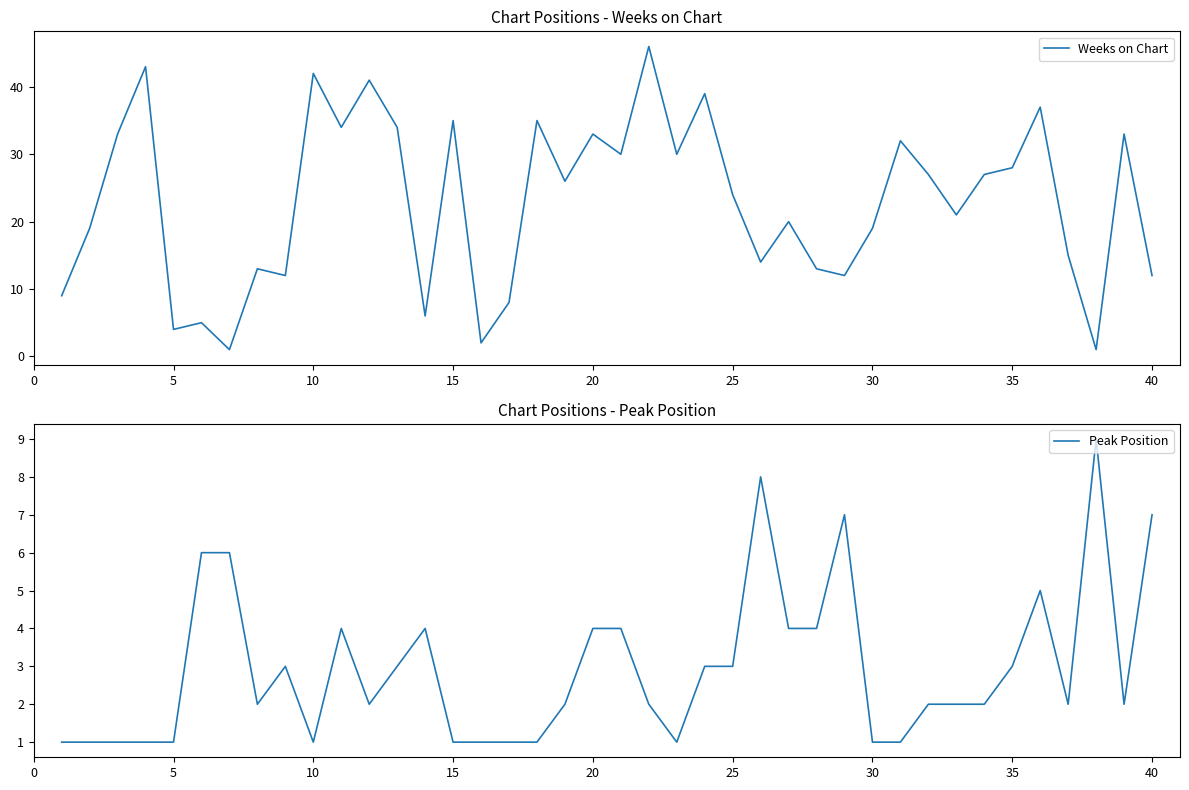

What is the minimum value shown in the chart?

1